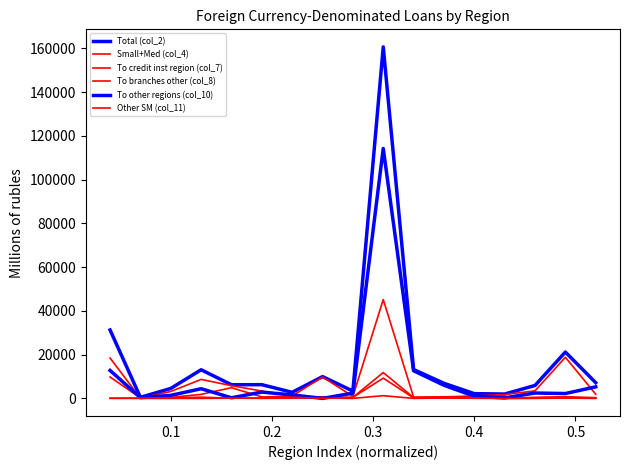

Is this an area chart (filled region under the line)?

No